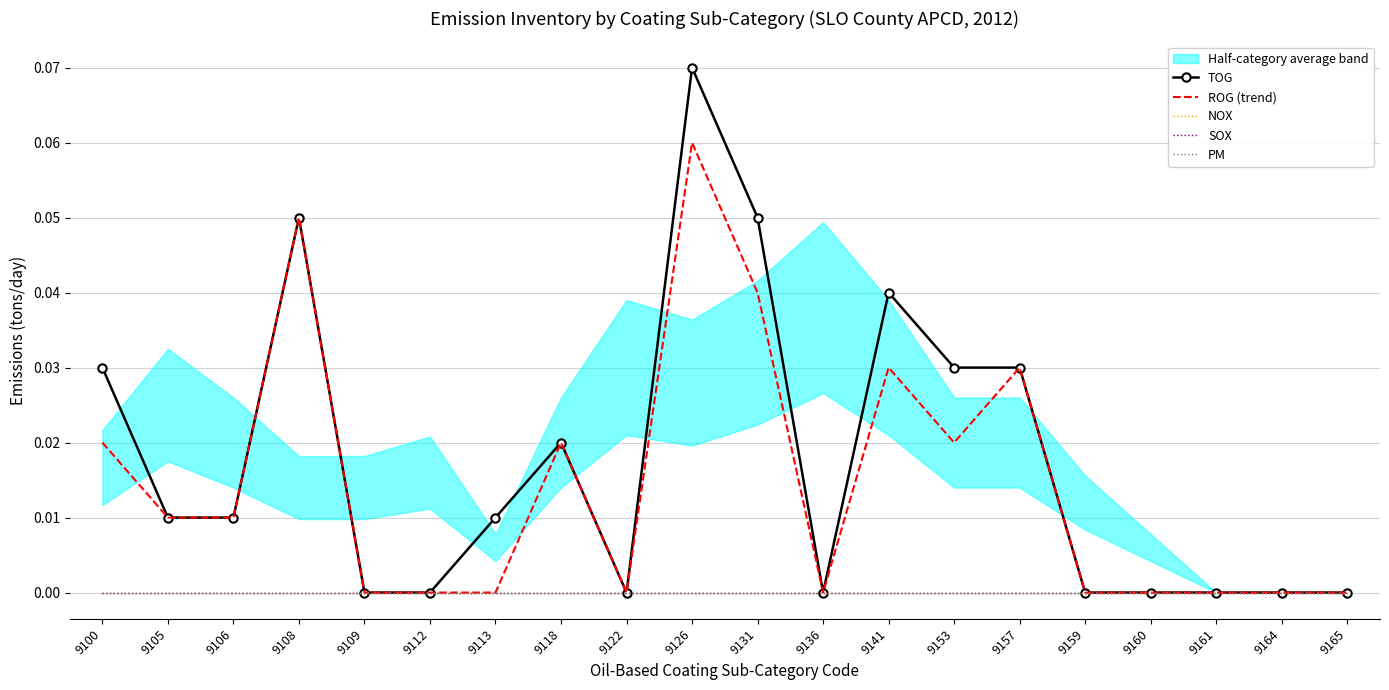

Rank the categories by TOG value from lowest to highest.

9109, 9112, 9122, 9136, 9159, 9160, 9161, 9164, 9165, 9105, 9106, 9113, 9118, 9100, 9153, 9157, 9141, 9108, 9131, 9126